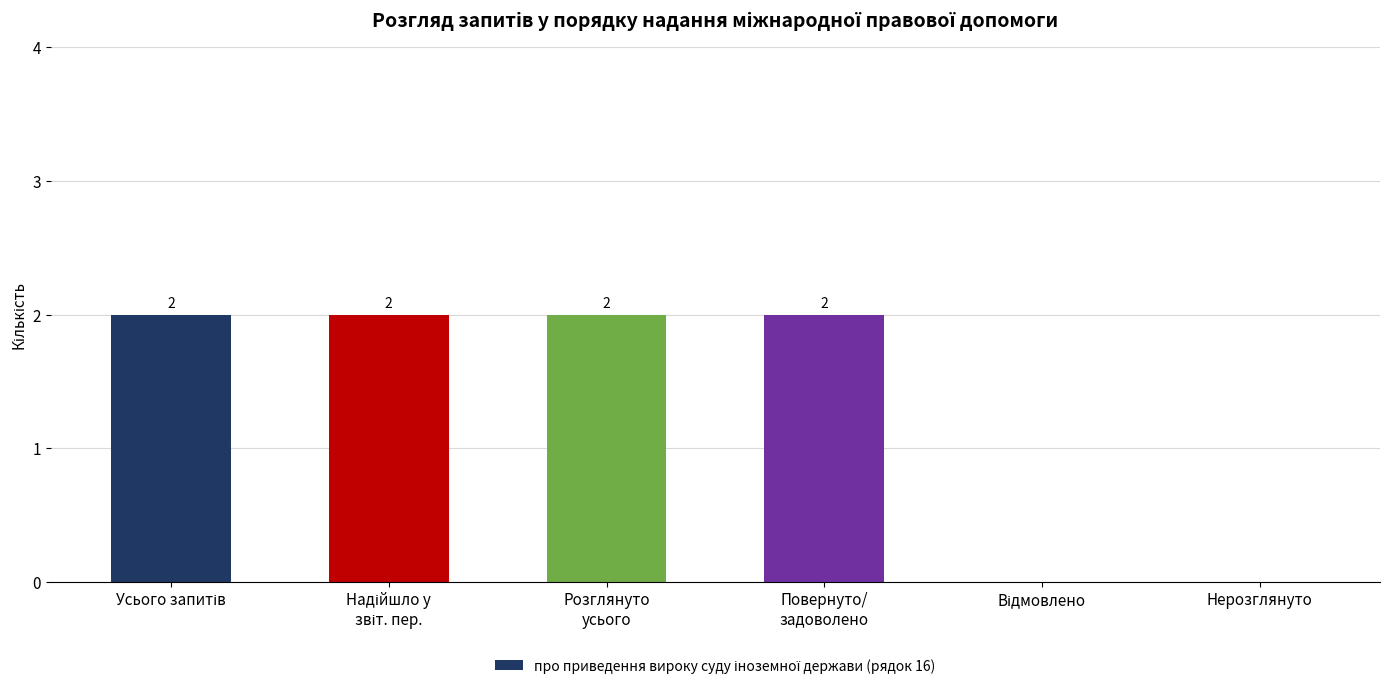

What is the greatest value displayed?

2